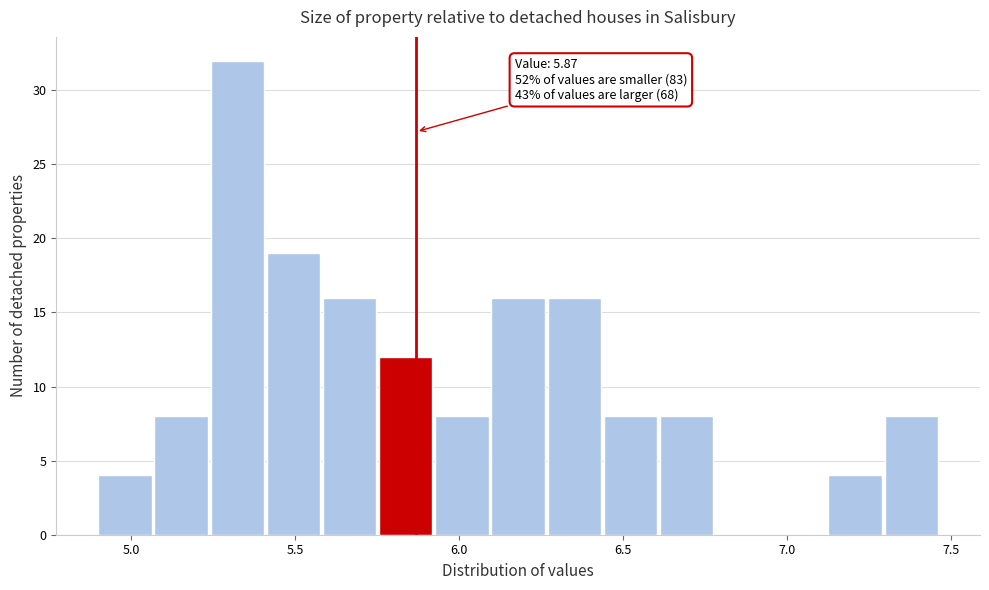

Read against the x-axis, roughly where is the centre of the tallest bar?

5.30